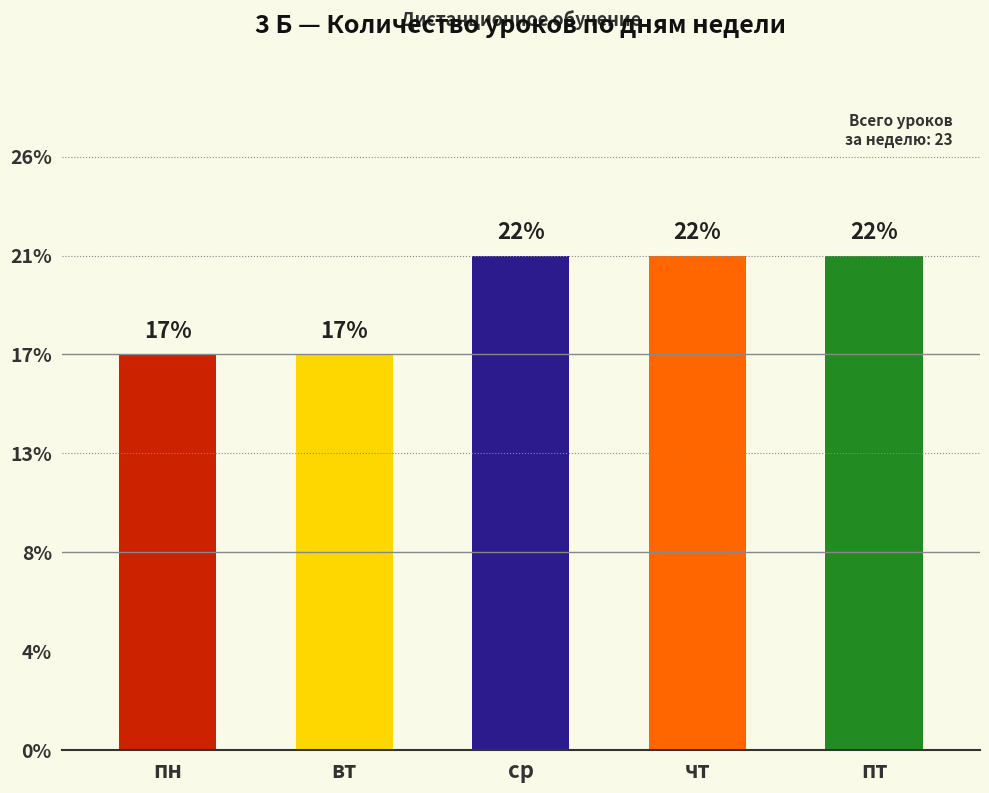

How many values are between 4 and 5?

5